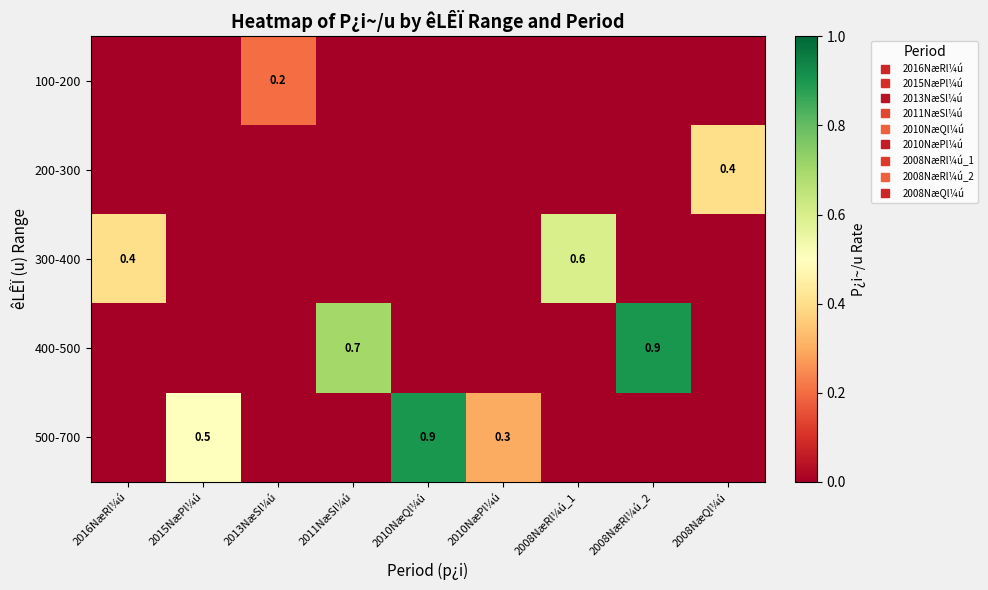

At how many categories does at least one series exceed 0?

9